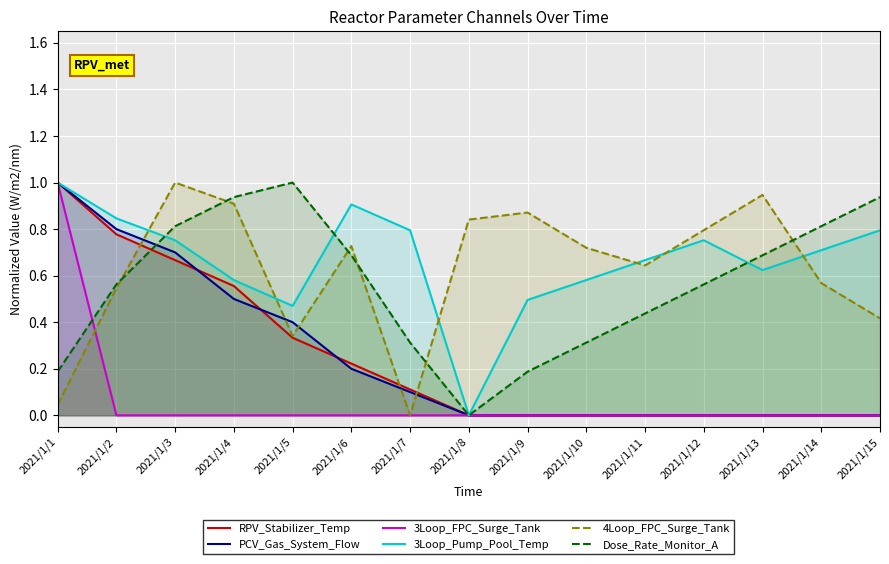

Between 2021/1/6 and 2021/1/8, which series saw the biggest shift?

3Loop_Pump_Pool_Temp